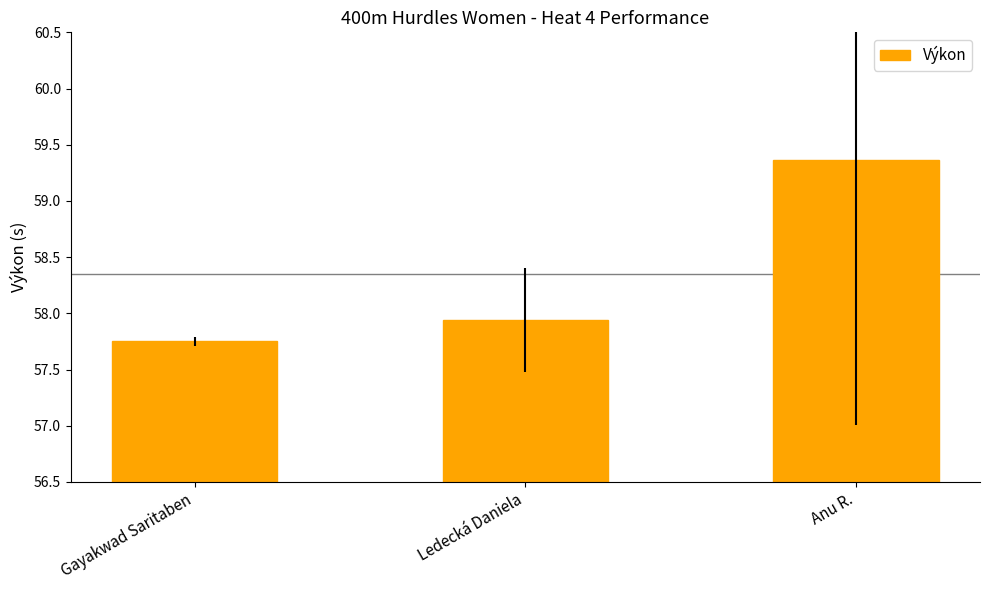

What is the label of the 1st bar from the right?

Anu R.